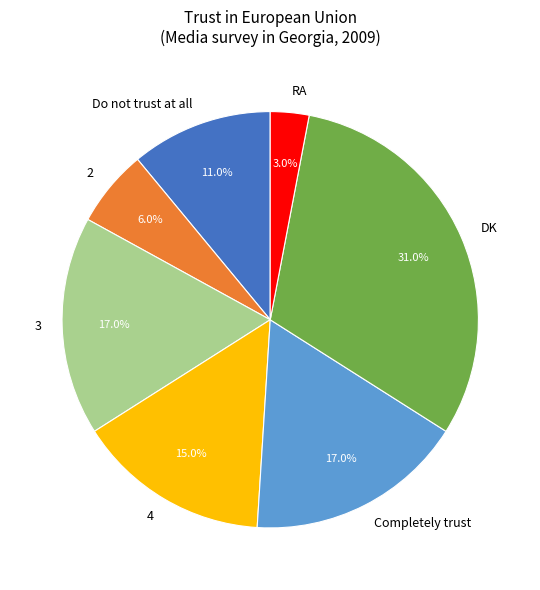

How many slices are in this pie chart?

7